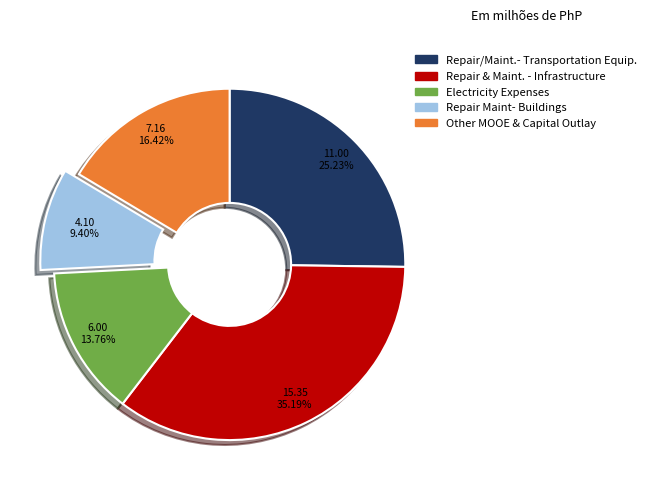

Is there any slice that represents more than half of the pie?

No